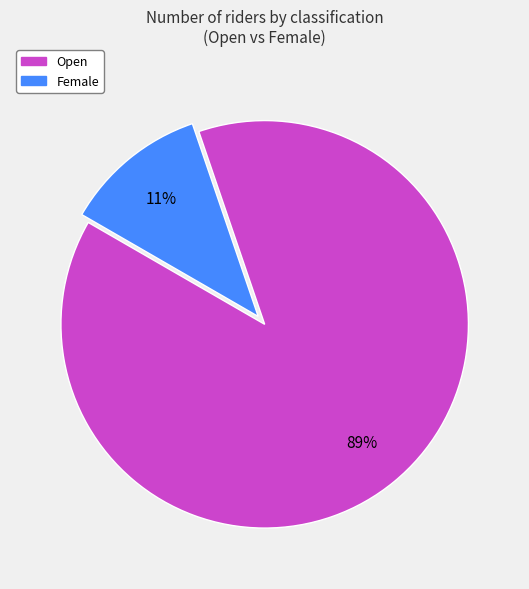

Is there any slice that represents more than half of the pie?

Yes